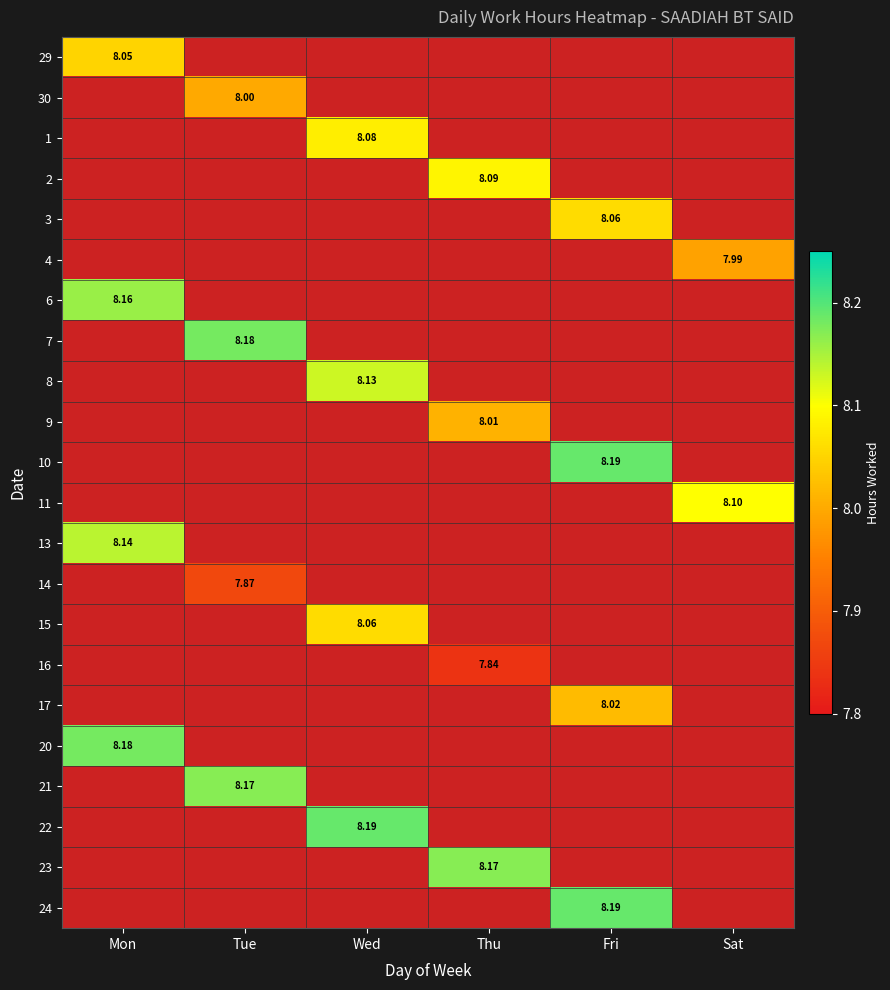

Count the number of data series in this chart.

22